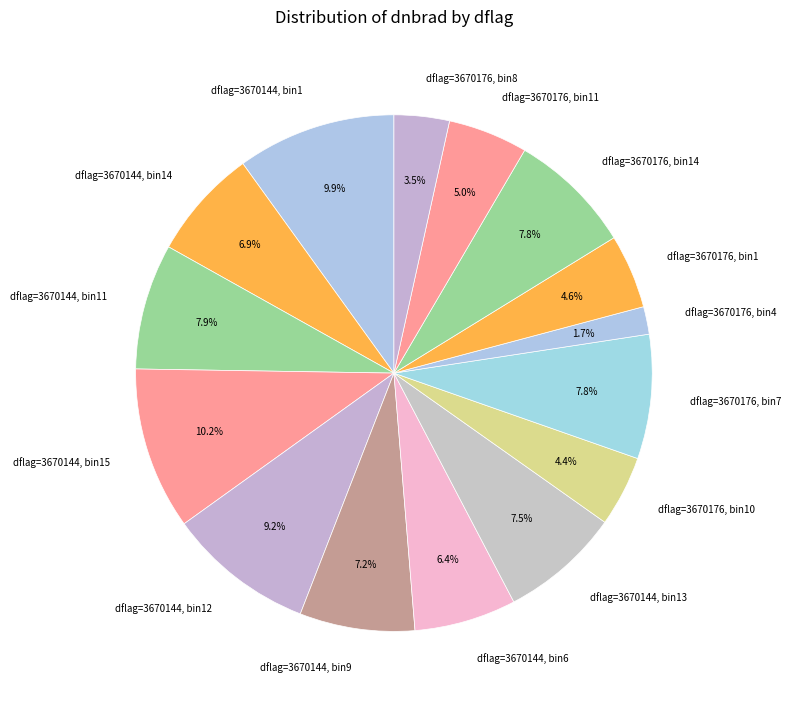

To the nearest percent, what is the difference between the largest and smallest slice percentages?

8%